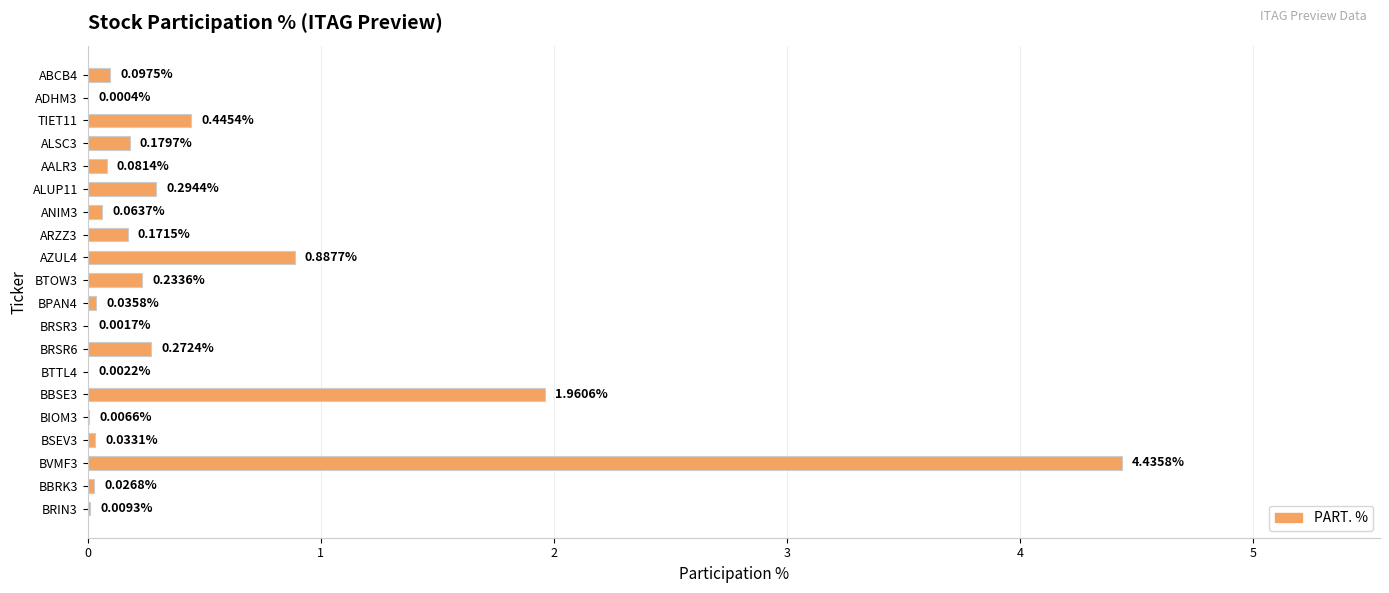

What is the sum of all values?

9.2